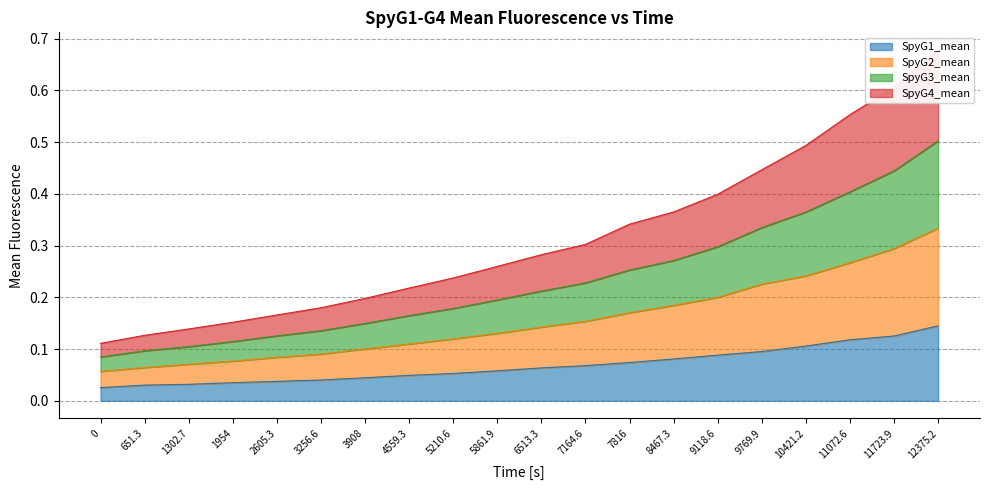

The value of SpyG1_mean at 12375.2 is 0.2. True or false?

False